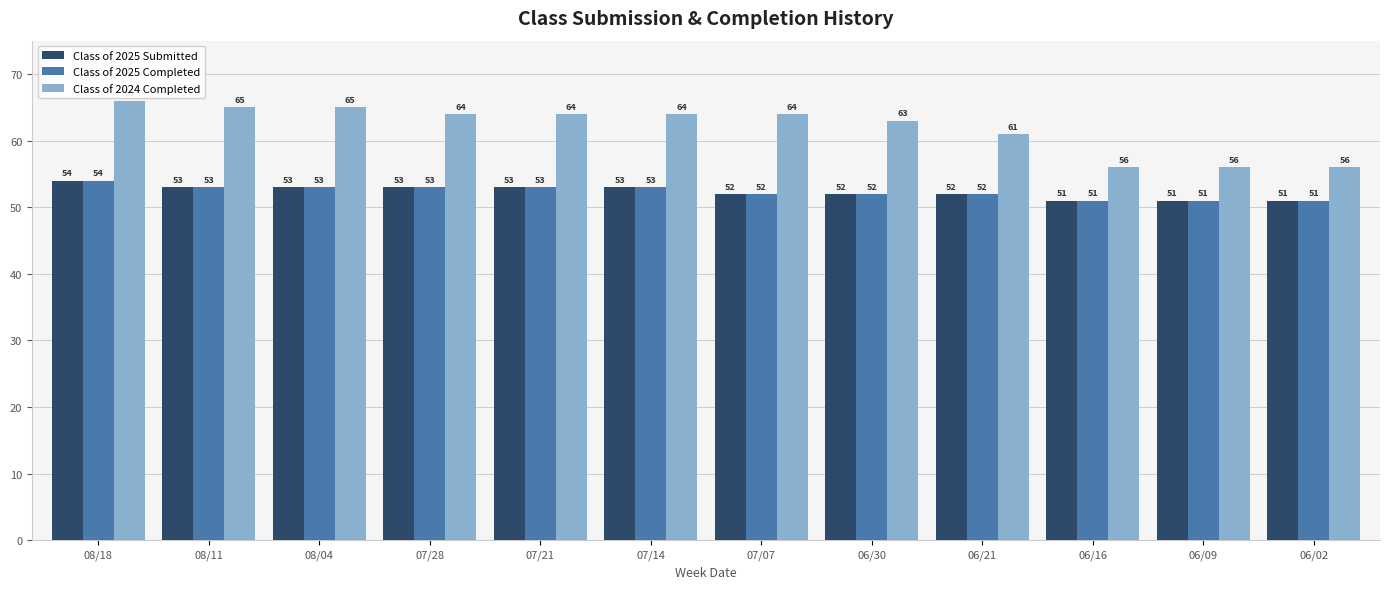

How many data points in Class of 2024 Completed are less than 64?

5